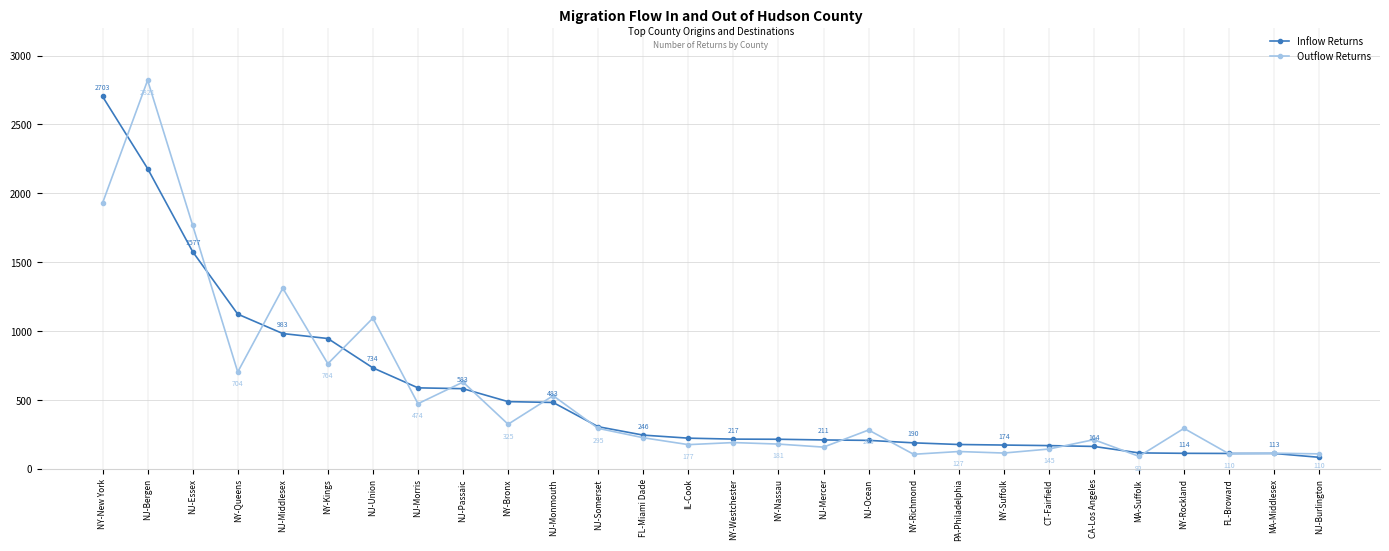

What is the average value of the Inflow Returns series?

551